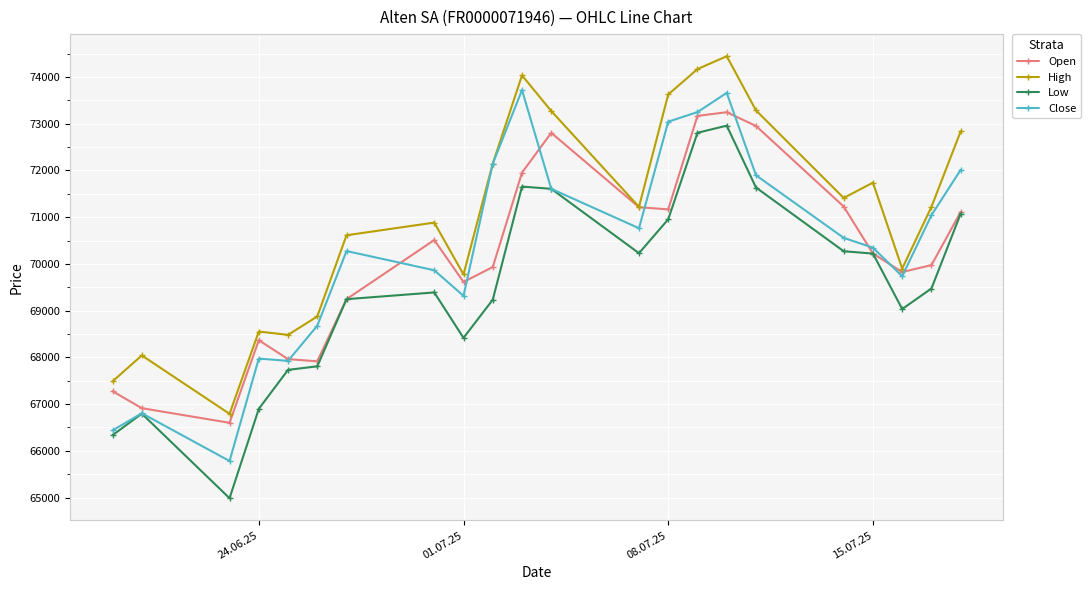

Which series has the largest total across all categories?

High